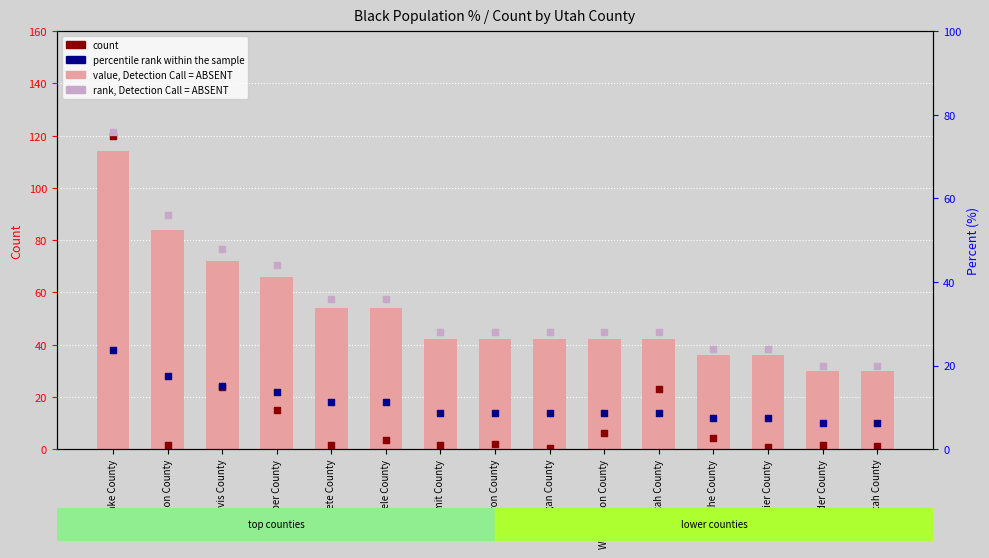

At which category is the sum across all series the highest?

Salt Lake County